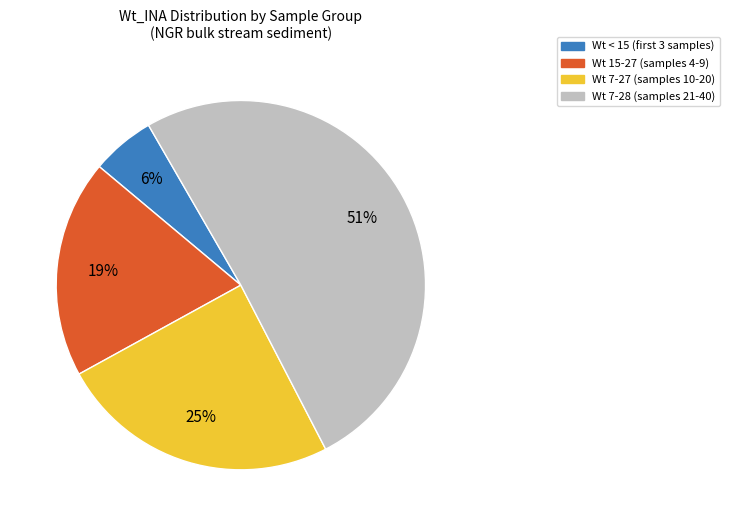

To the nearest percent, what is the average slice percentage?

25%